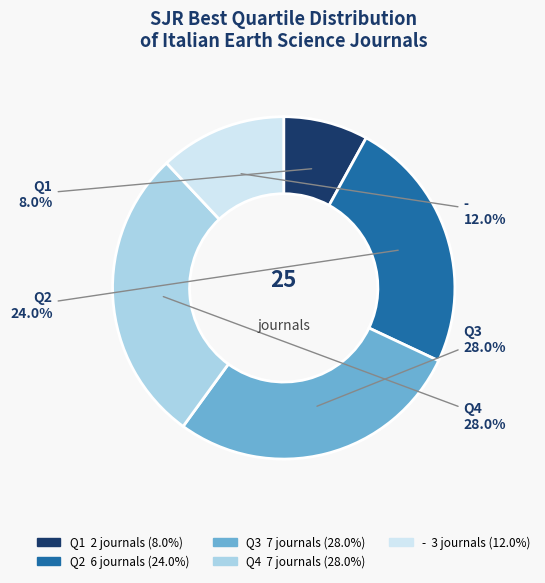

To the nearest percent, what percentage of the pie is Q2?

24%